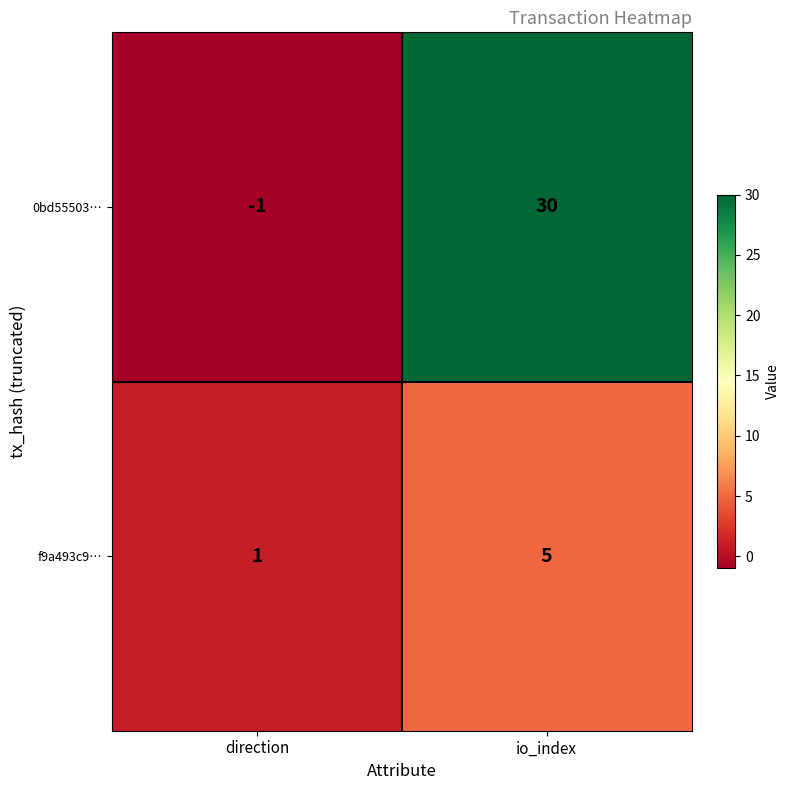

At how many categories does at least one series exceed 17?

1